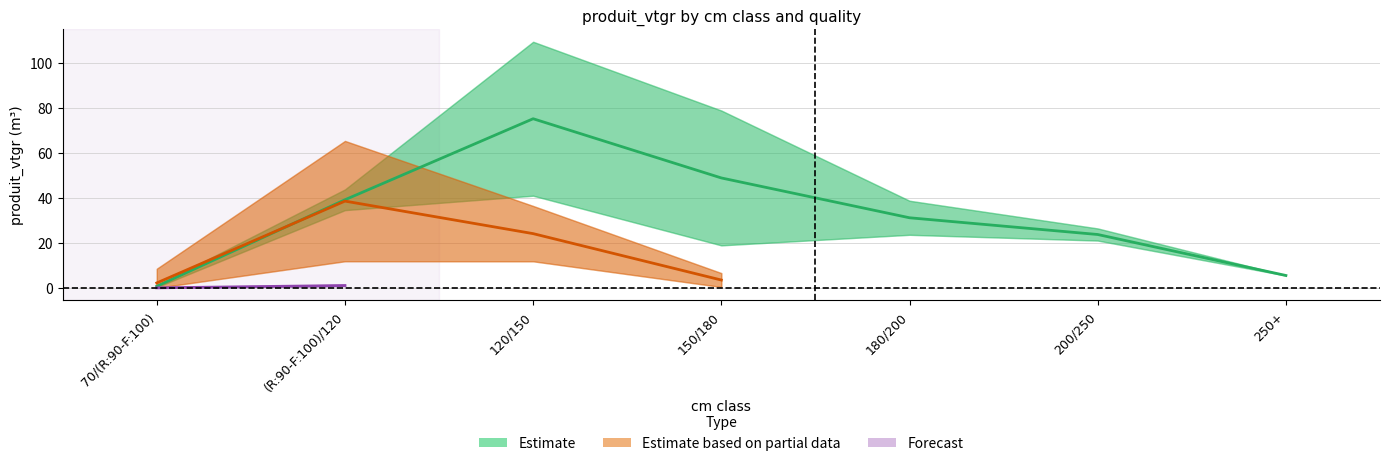

Is this an area chart (filled region under the line)?

No